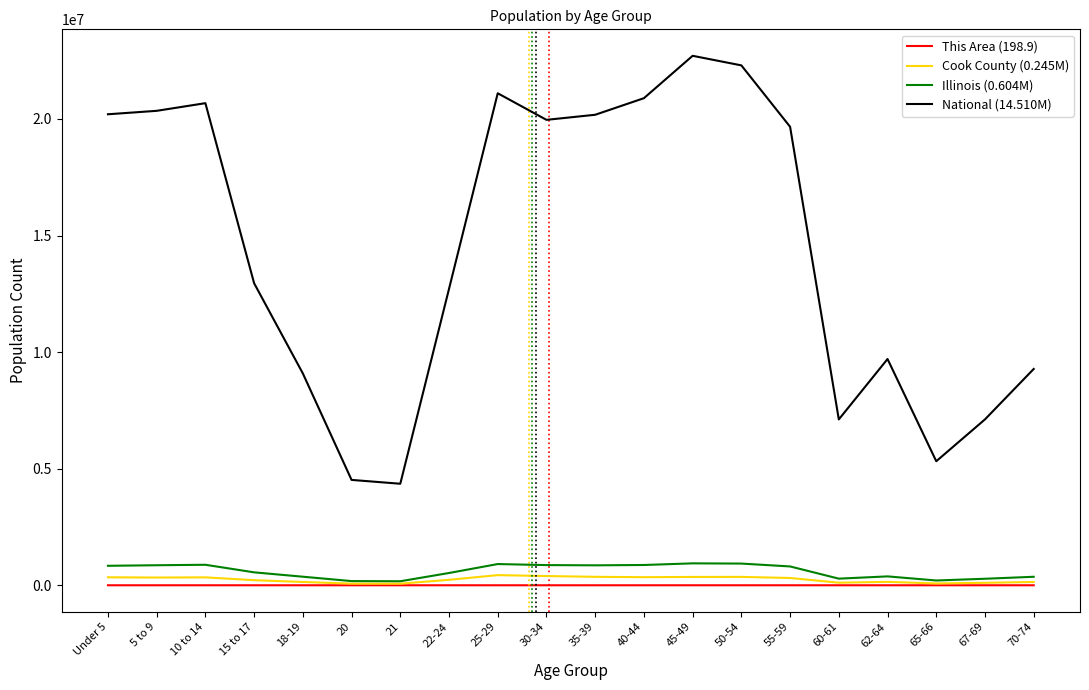

How many lines are shown in the chart?

4